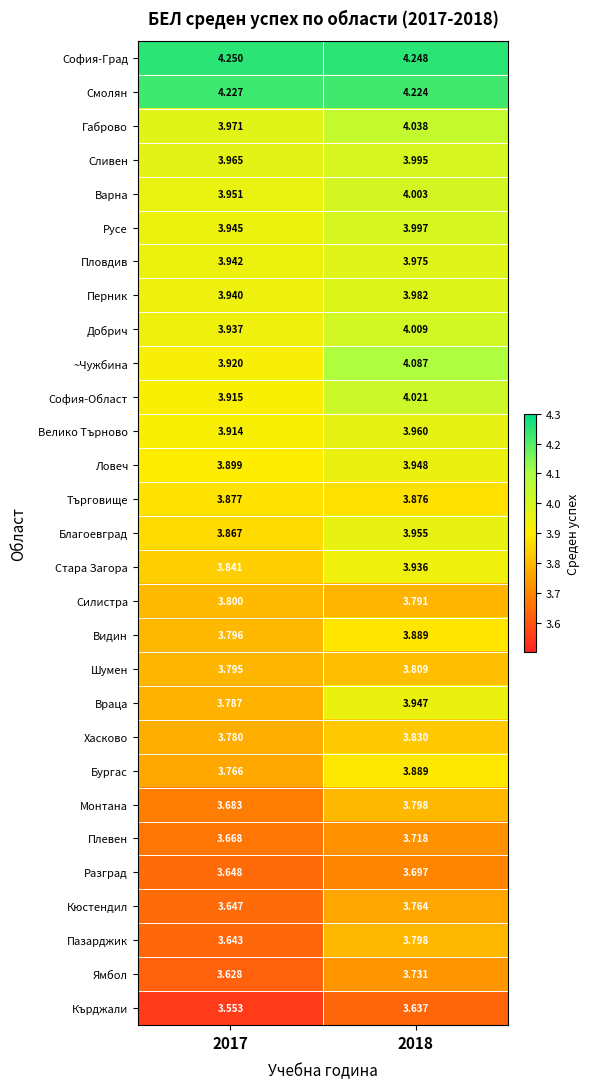

How many distinct data groups are displayed?

29